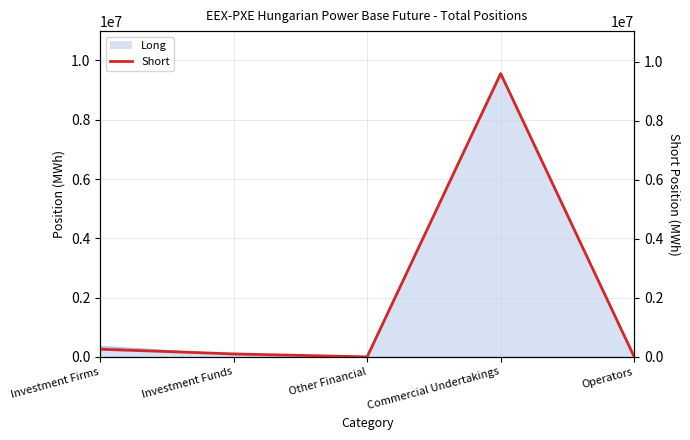

At which label is the value closest to 4802660?

Investment Firms